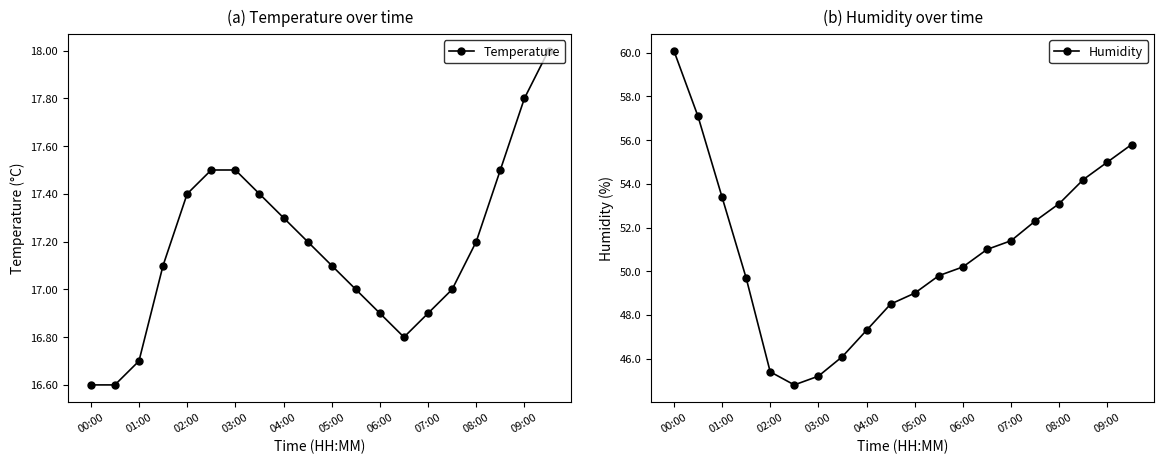

The Temperature series shows 17.2 at 08:00. True or false?

True